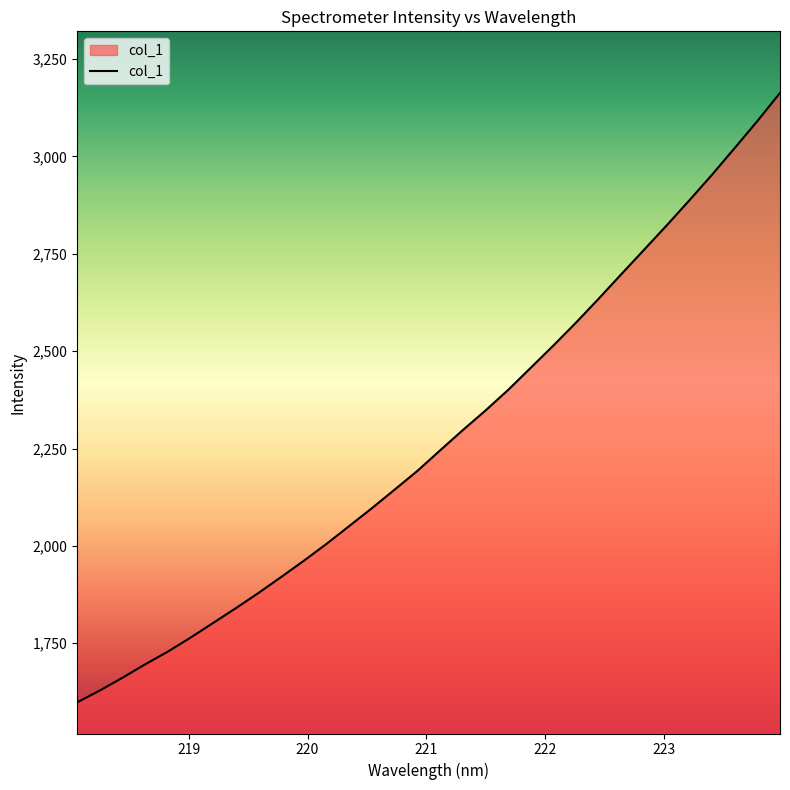

What is the difference between the maximum and minimum values?

1564.9